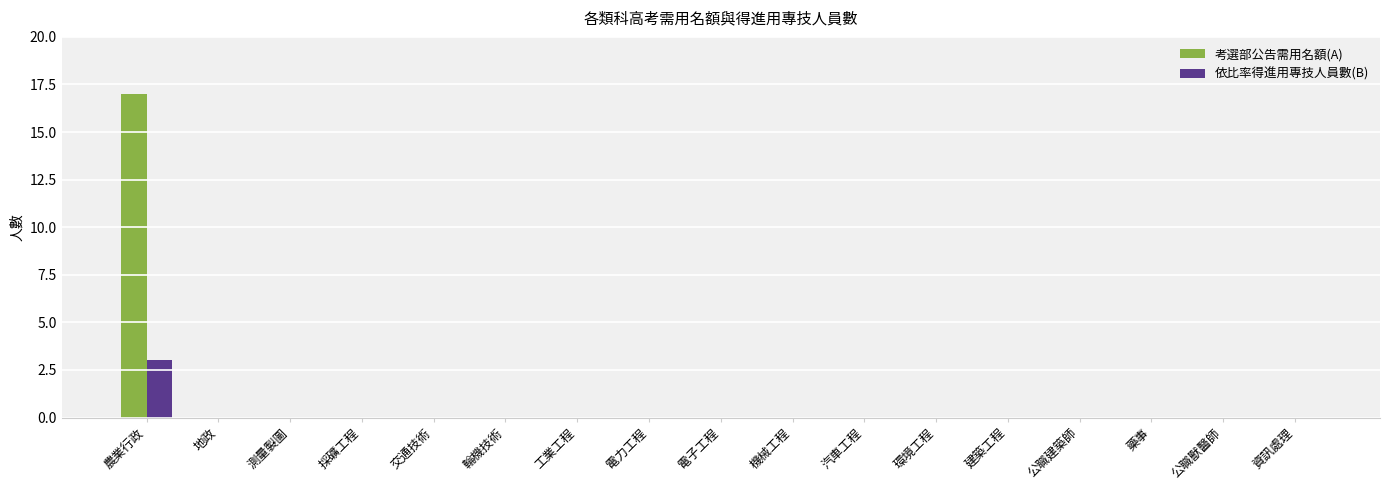

The value of 考選部公告需用名額(A) at 採礦工程 is 0. True or false?

True